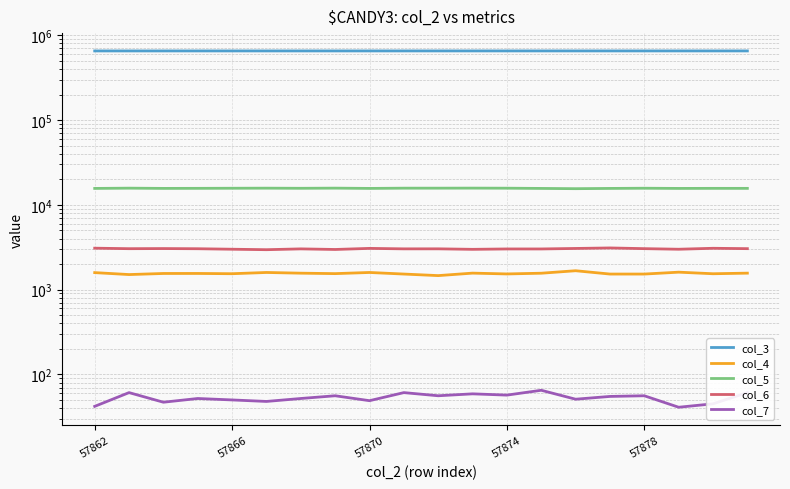

The col_4 series shows 1561 at 13. True or false?

True